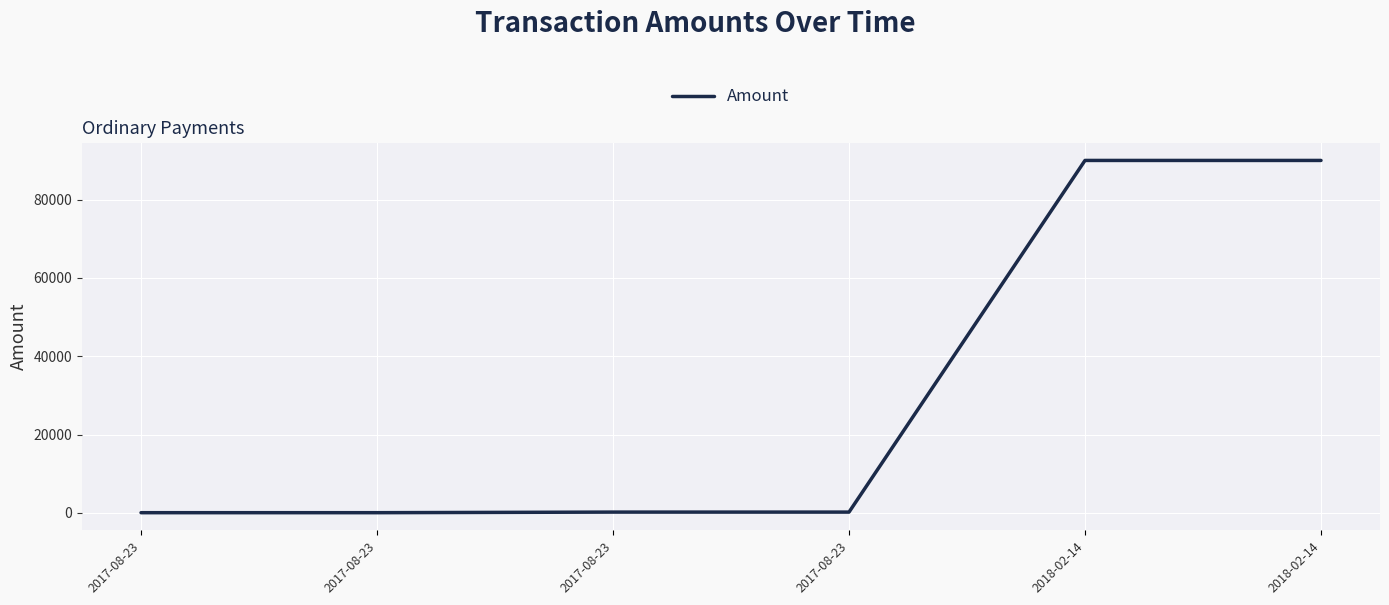

Is this an area chart (filled region under the line)?

No